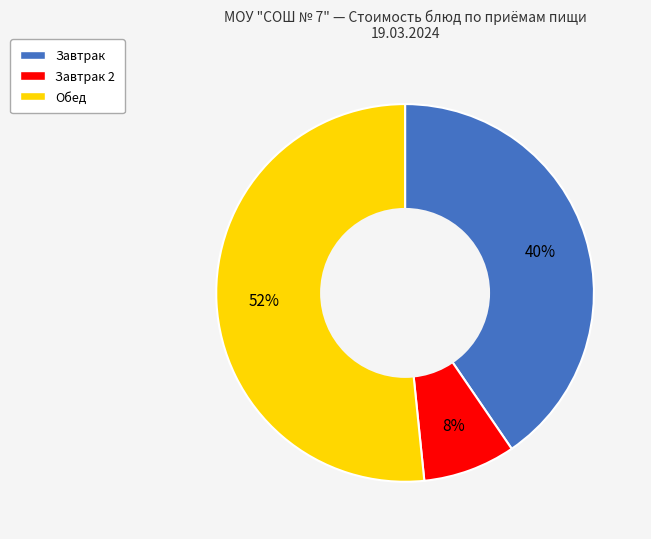

Is there a majority slice in this chart?

Yes